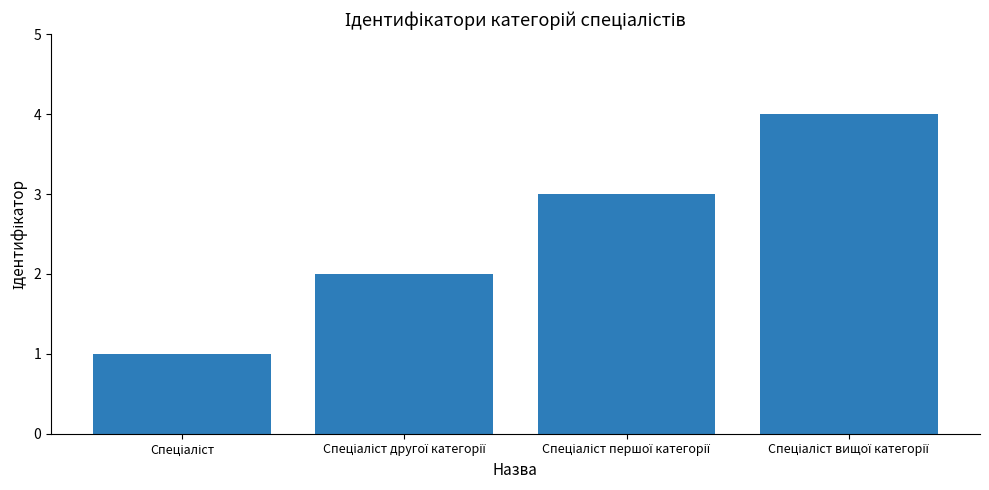

What is the difference between the maximum and minimum values?

3